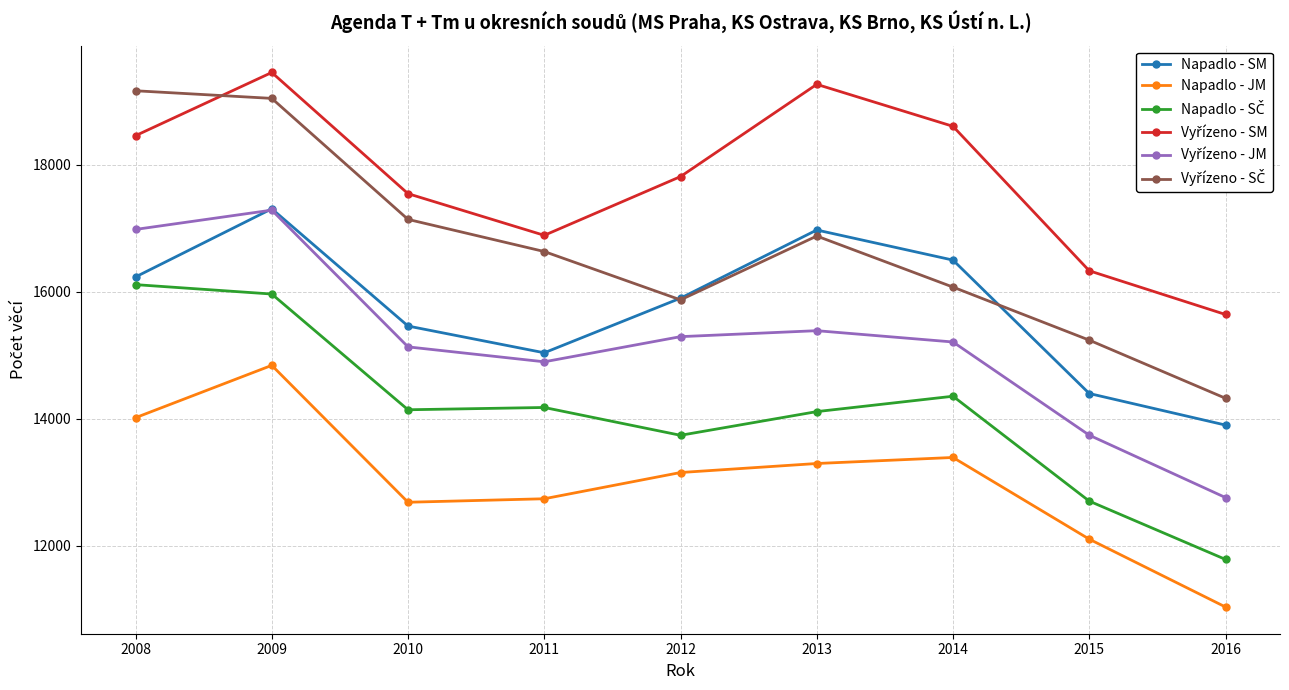

What is the minimum value for Napadlo - JM?

11038